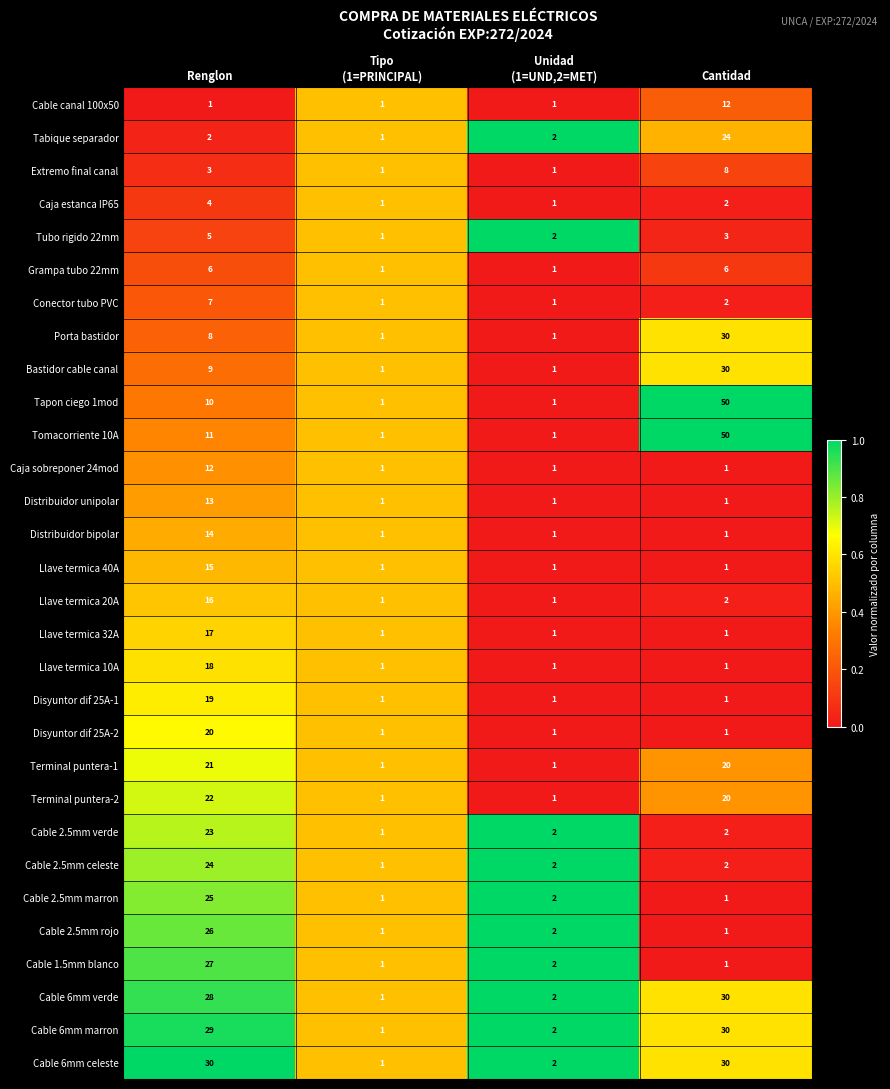

At which category is the sum across all series the highest?

Renglon